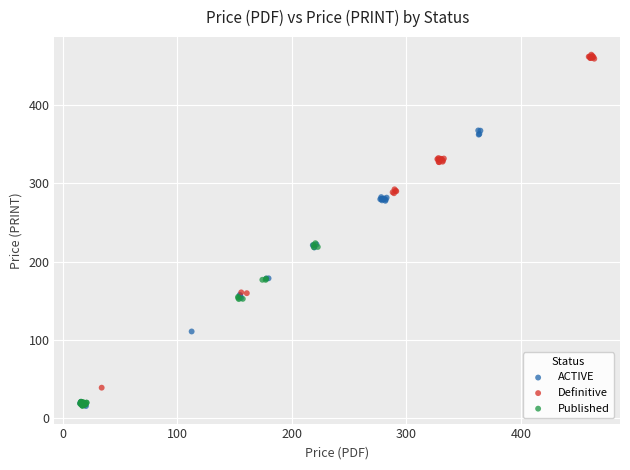

Which series contains the highest Y value?

Definitive